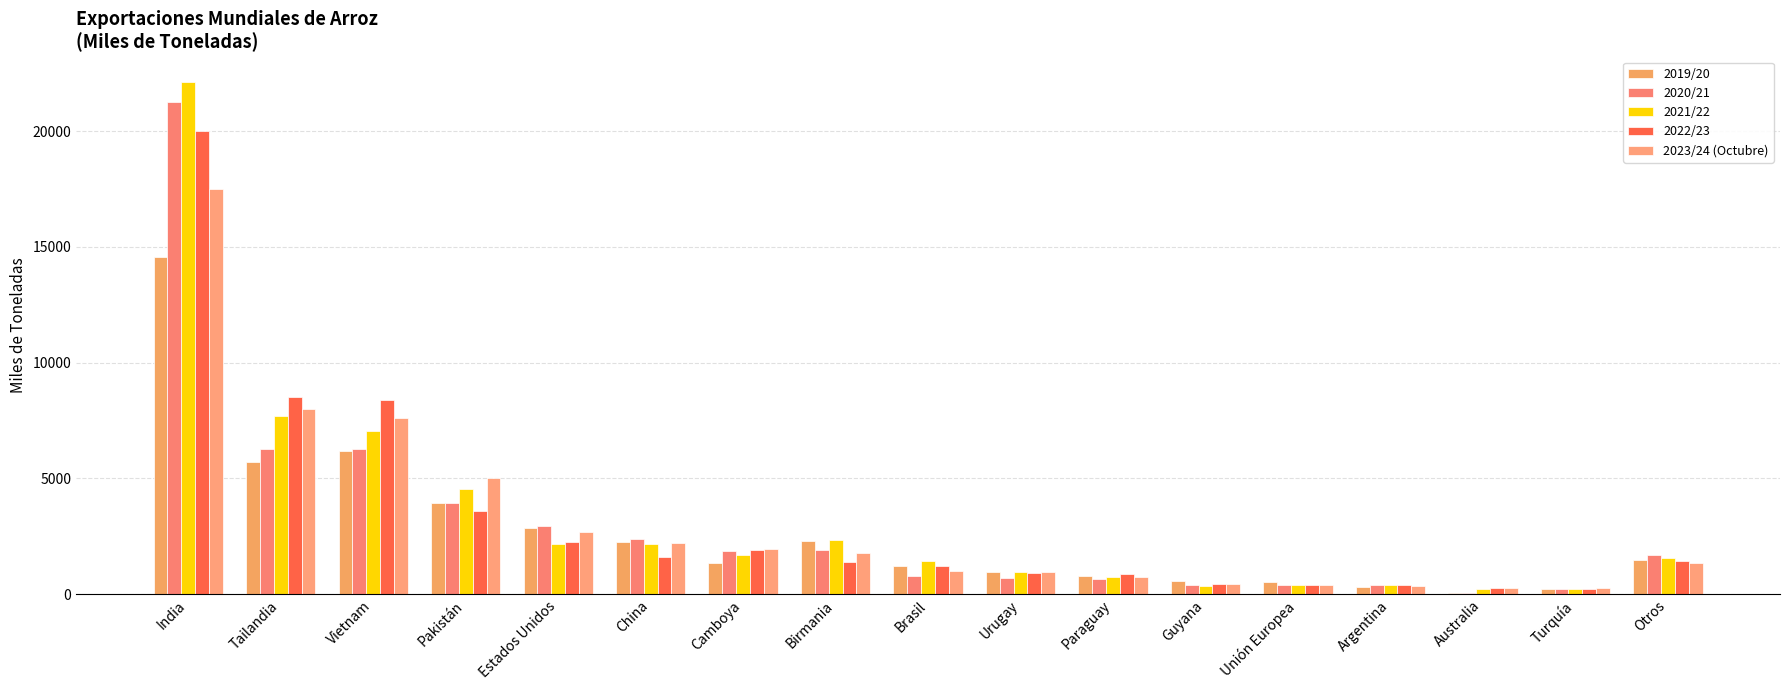

At how many categories does at least one series exceed 21673?

1